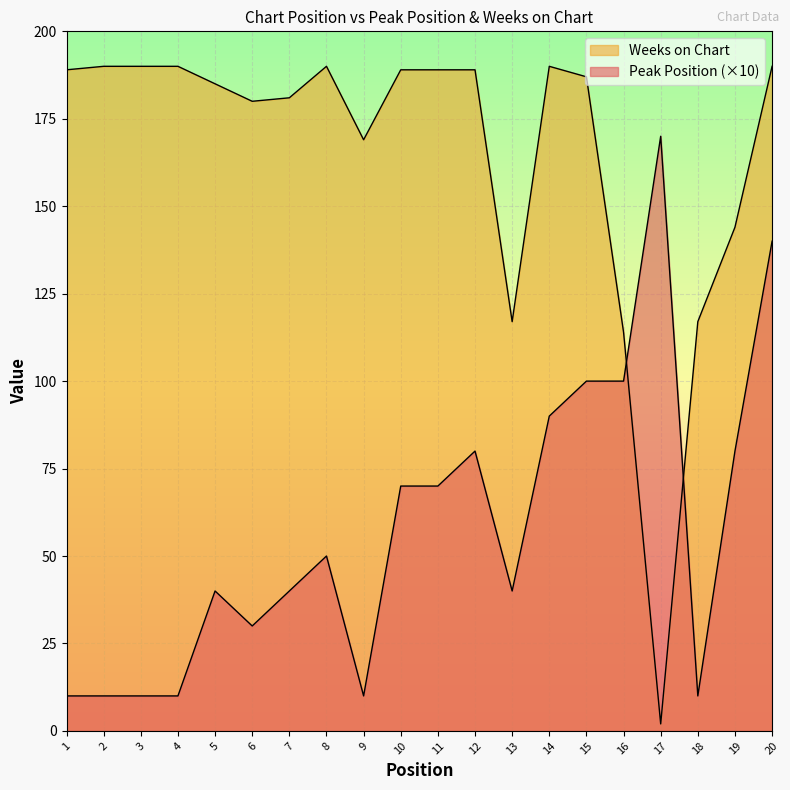

True or false: Weeks on Chart and Peak Position cross at least once.

True